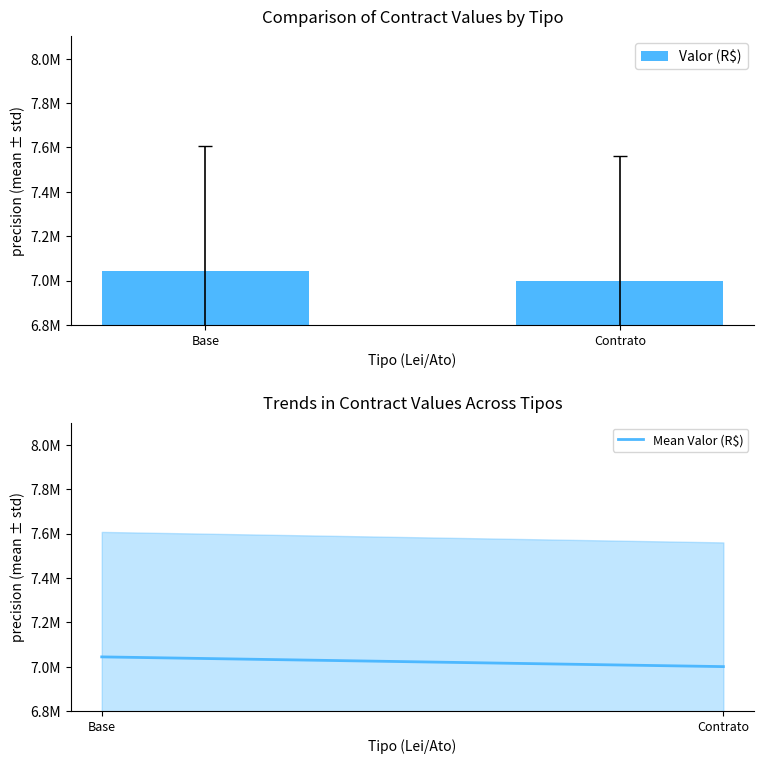

Which category has the lowest value in the Mean Valor (R$) series?

Contrato